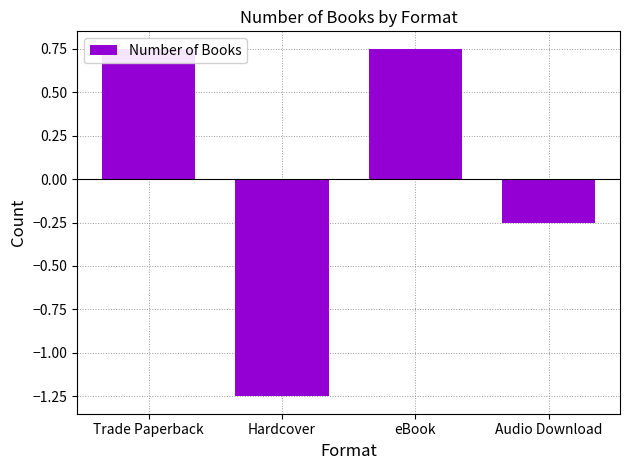

What is the label of the 1st bar from the right?

Audio Download